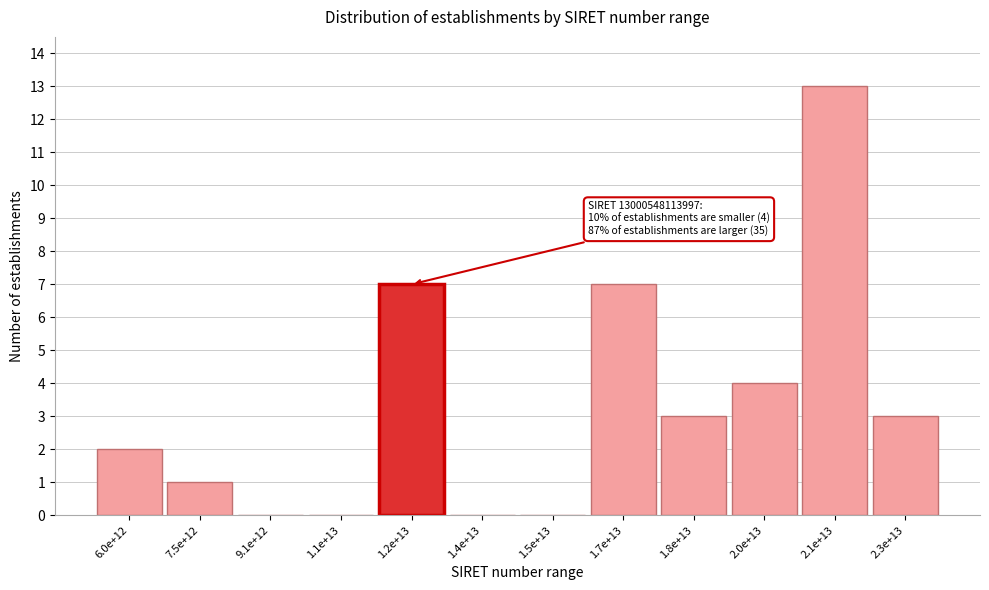

Reading left to right, transcribe all the data shown in this chart.

6.0e+12=2	7.5e+12=1	9.1e+12=0	1.1e+13=0	1.2e+13=7	1.4e+13=0	1.5e+13=0	1.7e+13=7	1.8e+13=3	2.0e+13=4	2.1e+13=13	2.3e+13=3